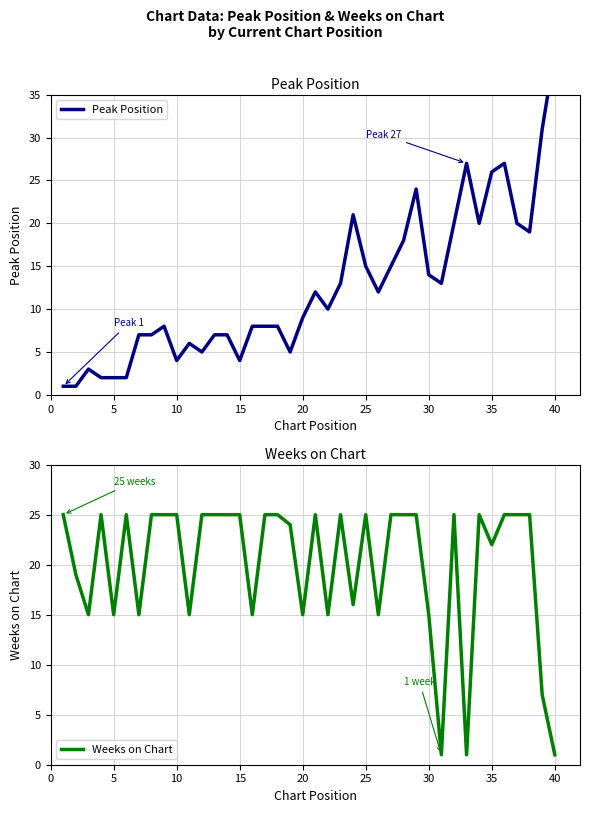

What is the maximum value for Weeks on Chart?

25